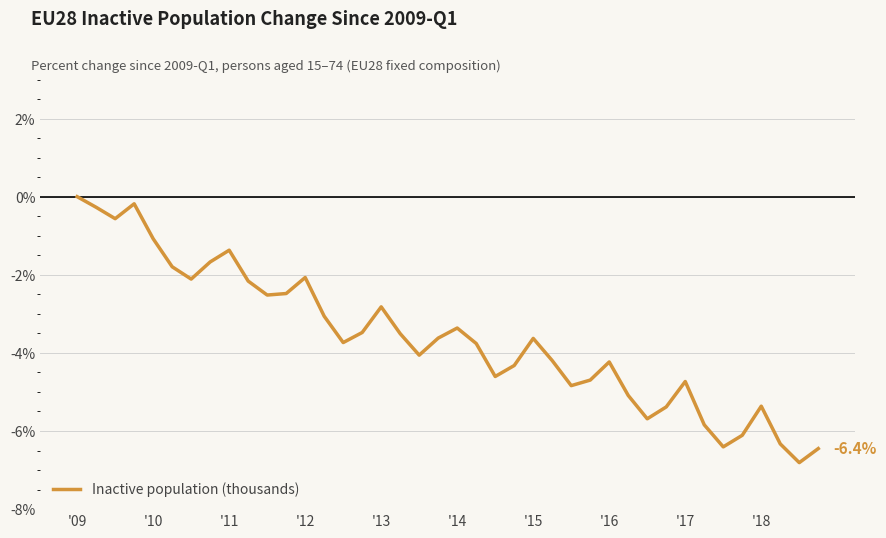

How many lines are shown in the chart?

1